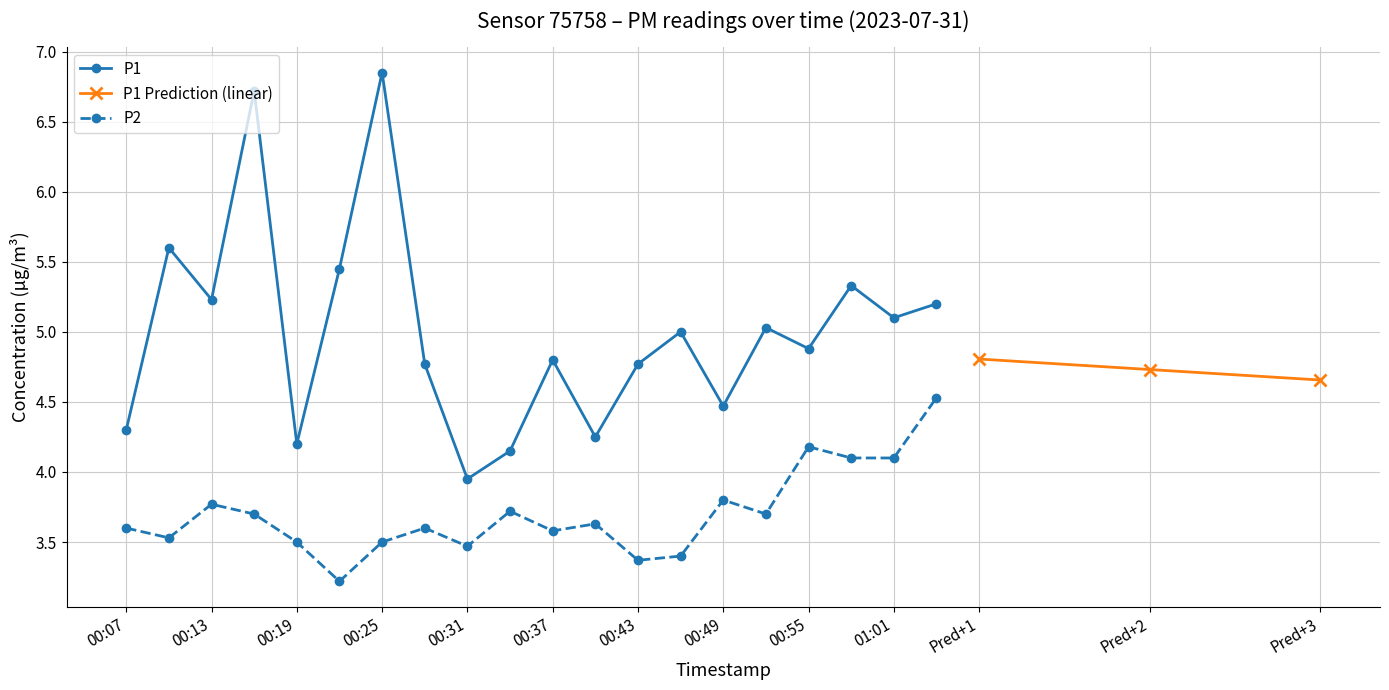

What value does the P1 series have at 00:07?

4.3